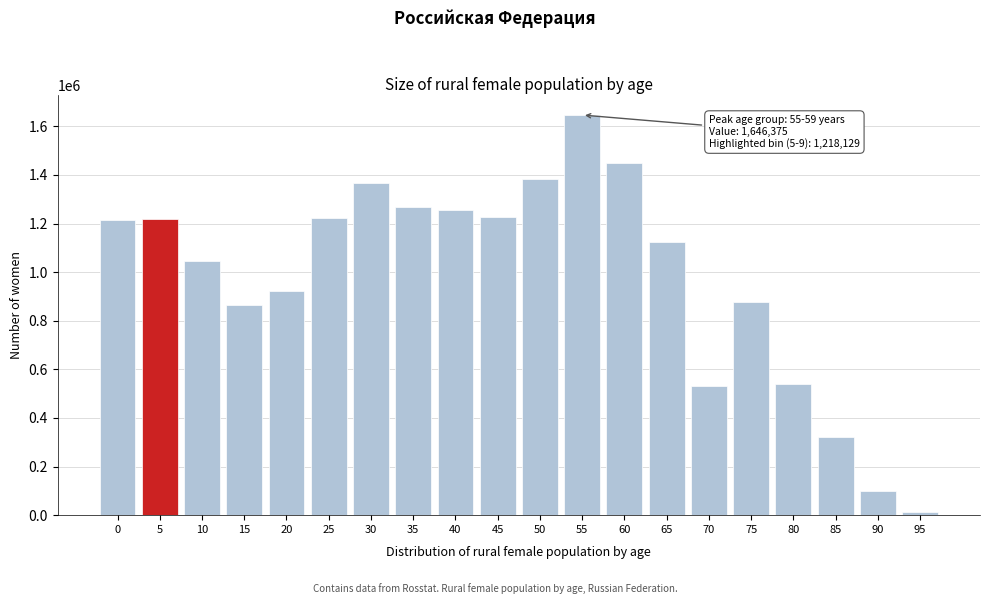

The value at 65 is 1589283. True or false?

False